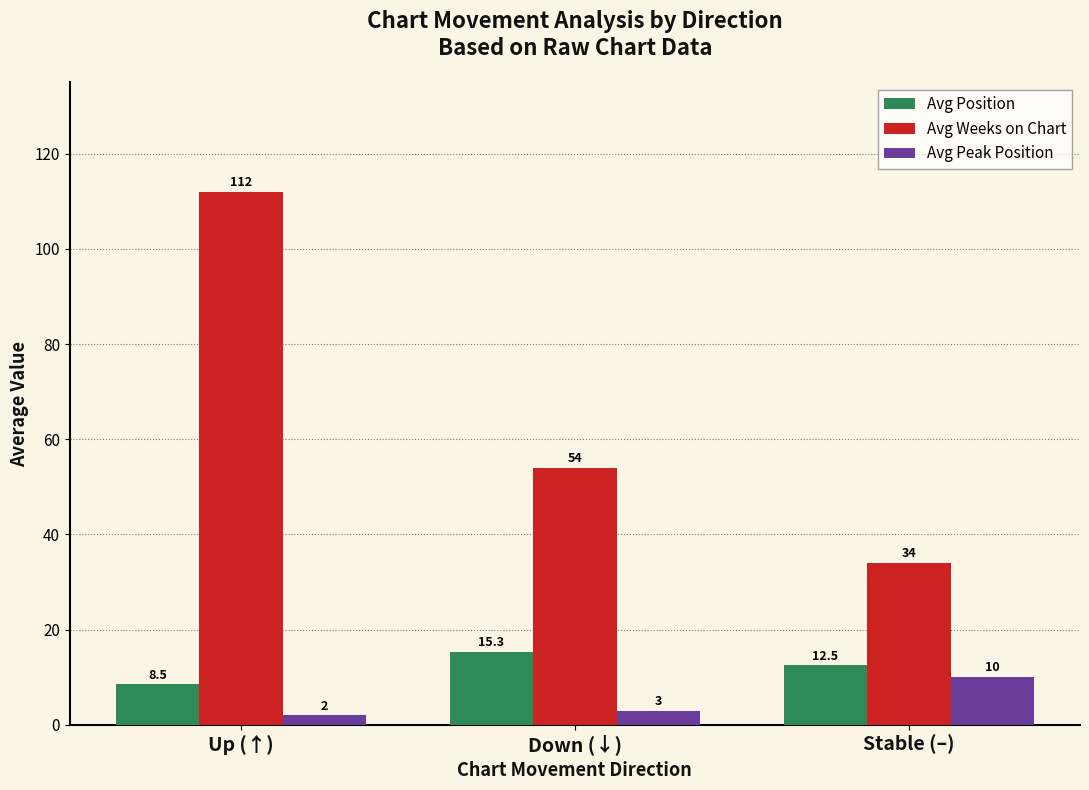

What is the sum of the Avg Position values at Down (↓) and Up (↑)?

23.8